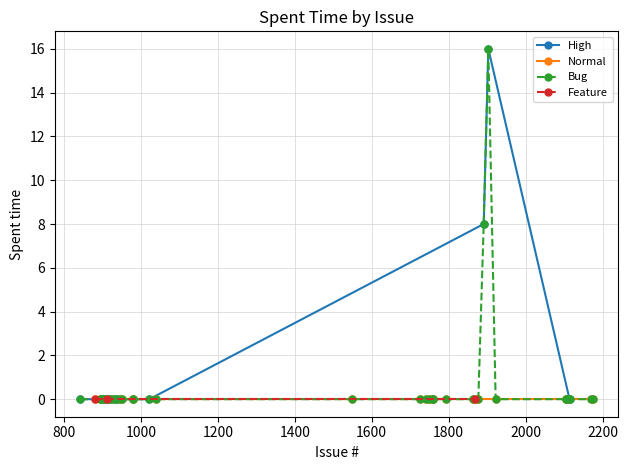

True or false: Feature and High cross at least once.

False